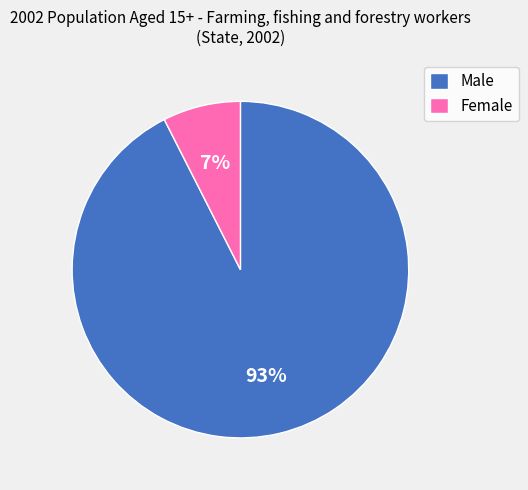

Rank the categories by value from highest to lowest.

Male, Female